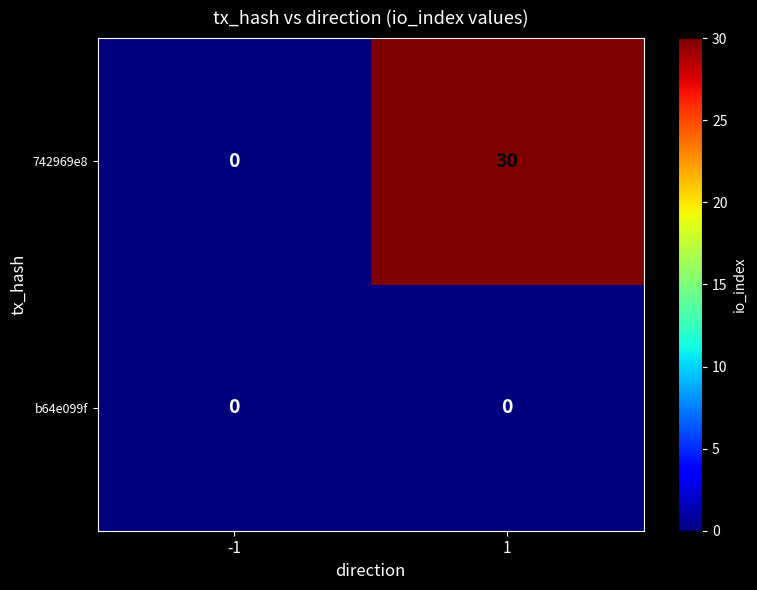

List the series in order of their peak value, lowest first.

b64e099f, 742969e8